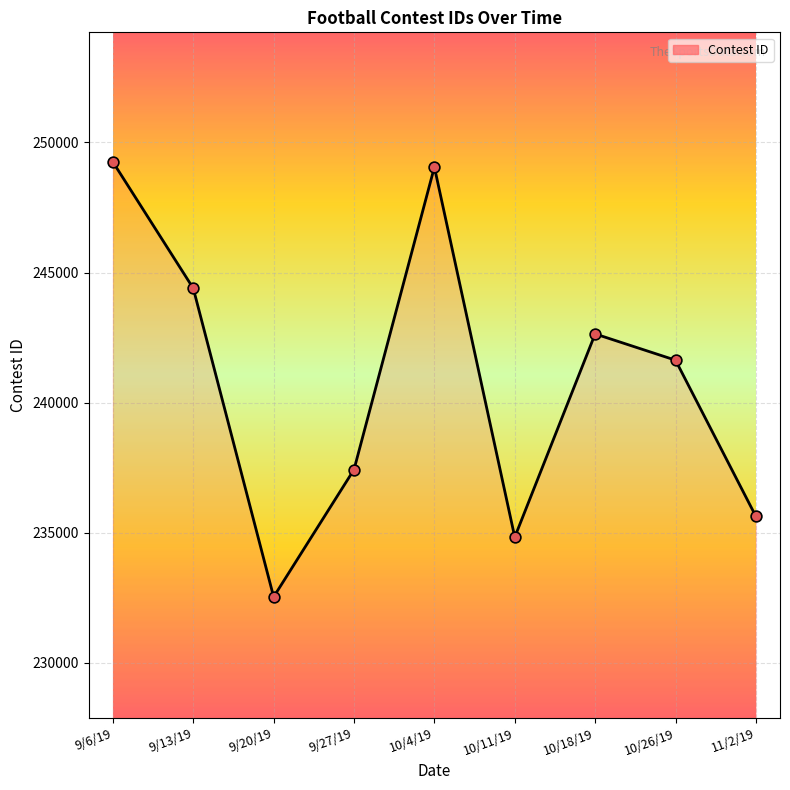

What is the change in value from 9/20/19 to 10/4/19?

+16527